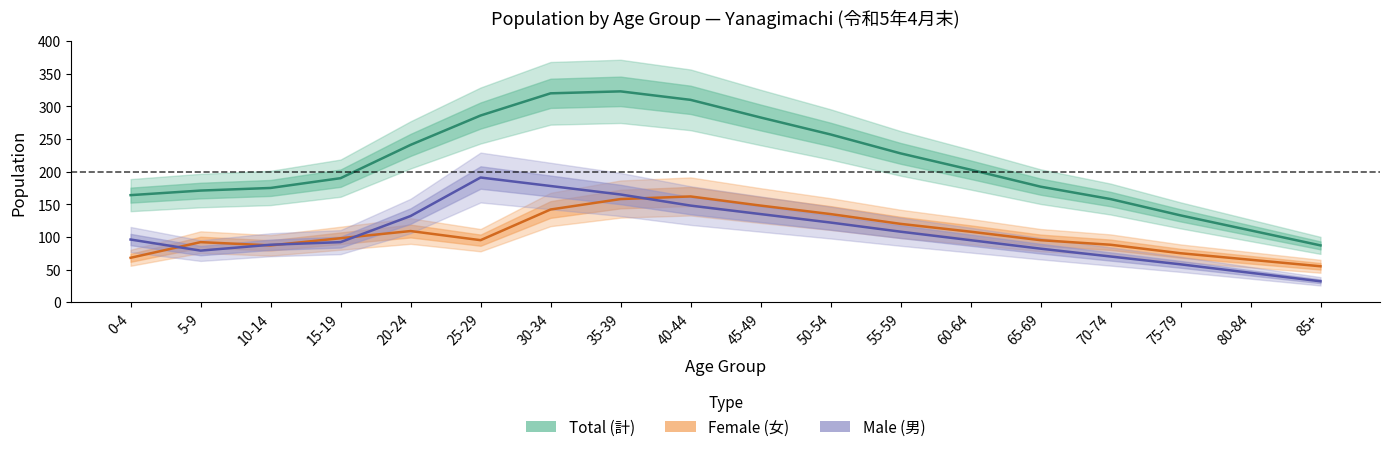

Reading left to right, extract all data points from this chart.

Total (計): 0-4=164	5-9=171	10-14=175	15-19=190	20-24=241	25-29=286	30-34=320	35-39=323	40-44=310	45-49=283	50-54=257	55-59=228	60-64=203	65-69=177	70-74=158	75-79=133	80-84=110	85+=87
Female (女): 0-4=68	5-9=92	10-14=87	15-19=98	20-24=109	25-29=95	30-34=142	35-39=158	40-44=162	45-49=148	50-54=135	55-59=120	60-64=108	65-69=95	70-74=88	75-79=75	80-84=65	85+=55
Male (男): 0-4=96	5-9=79	10-14=88	15-19=92	20-24=132	25-29=191	30-34=178	35-39=165	40-44=148	45-49=135	50-54=122	55-59=108	60-64=95	65-69=82	70-74=70	75-79=58	80-84=45	85+=32